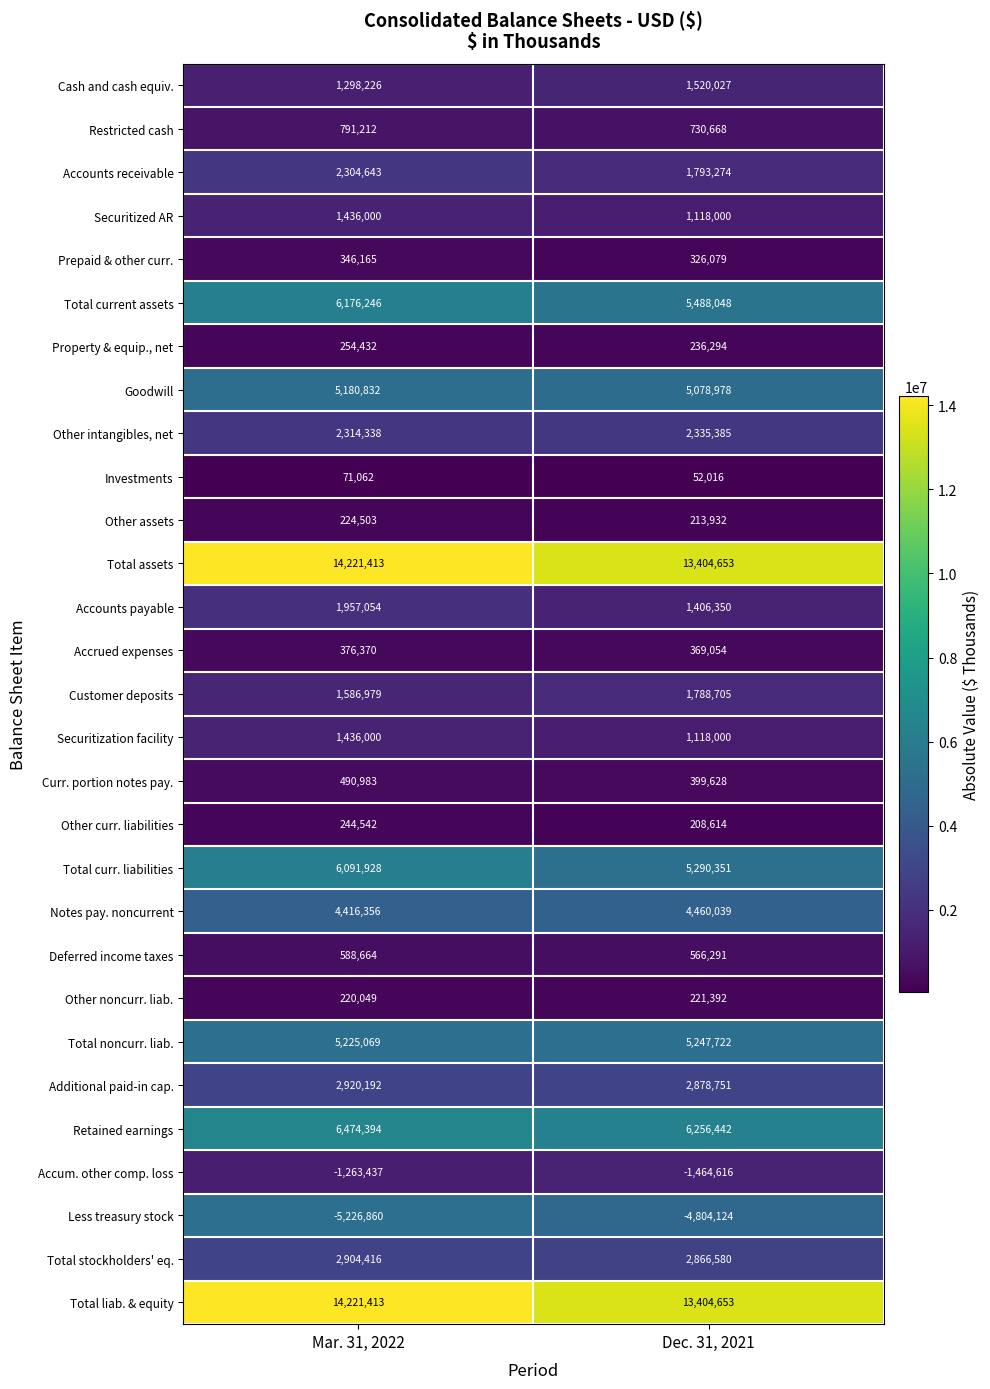

What is the total value across all series at Mar. 31, 2022?

77283184